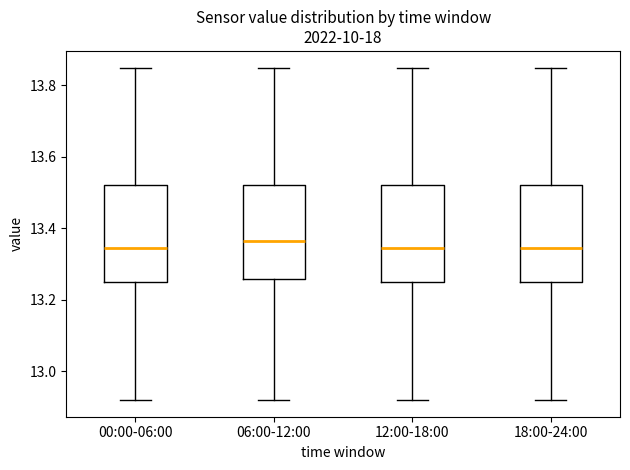

Reading left to right, transcribe this box plot: for each box, give where its median line is, the range the box spans, and where its two whiskers end, as read against the y-axis. The values are not printed on the chart, so give them approximately, as read against the axis.

00:00-06:00: median 13.34, box 13.26 to 13.52, whiskers 12.92 to 13.86
06:00-12:00: median 13.36, box 13.26 to 13.52, whiskers 12.92 to 13.86
12:00-18:00: median 13.34, box 13.26 to 13.52, whiskers 12.92 to 13.86
18:00-24:00: median 13.34, box 13.26 to 13.52, whiskers 12.92 to 13.86